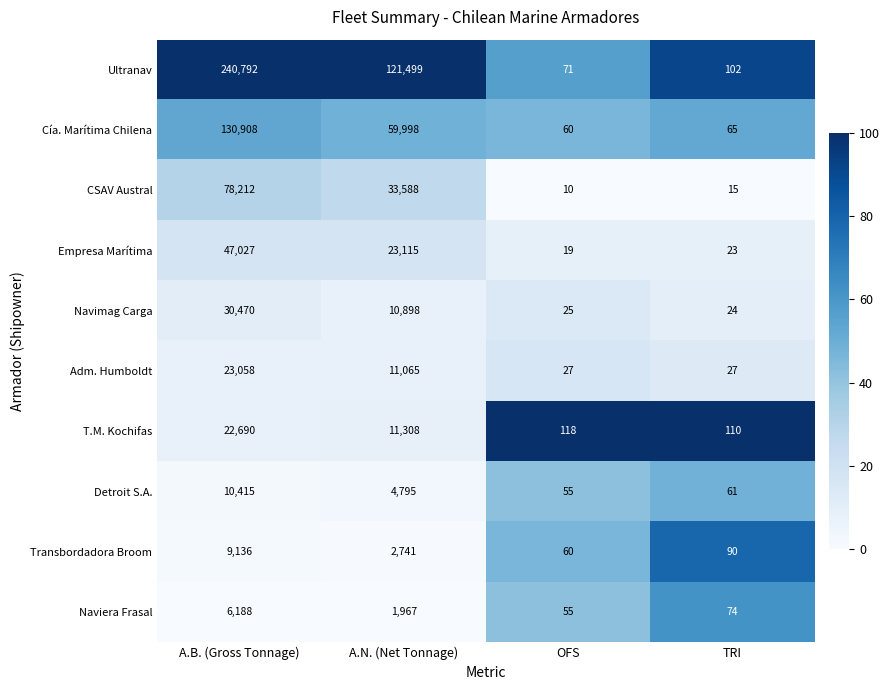

The value of Naviera Frasal at A.N. (Net Tonnage) is 1967. True or false?

True